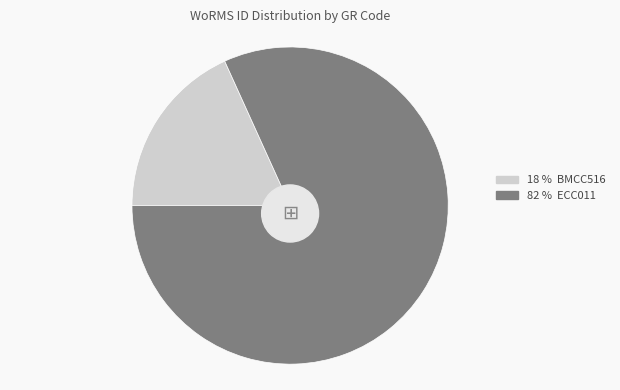

How many segments does this pie chart have?

2